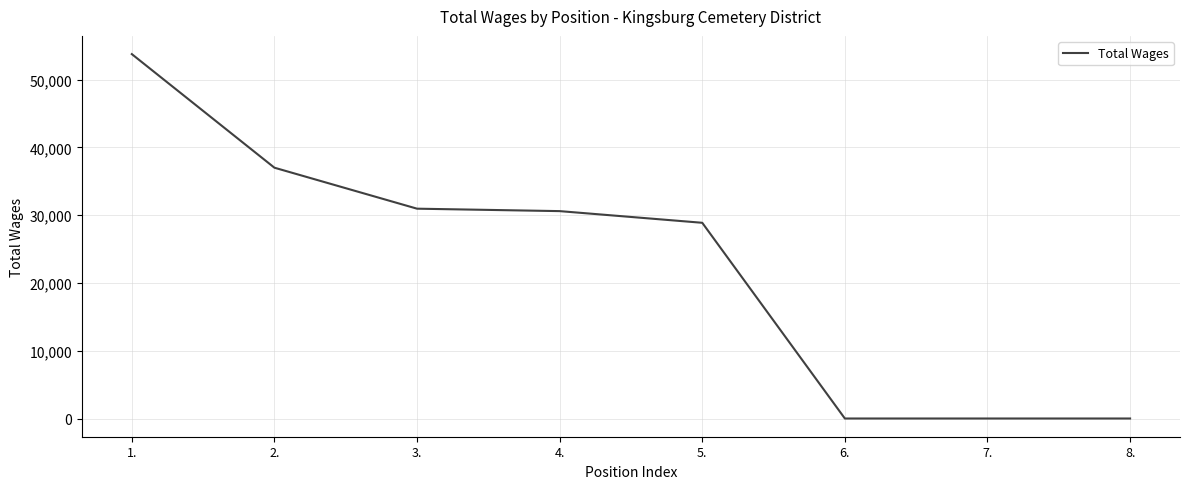

True or false: there are more than 1 points higher than both neighbors.

False